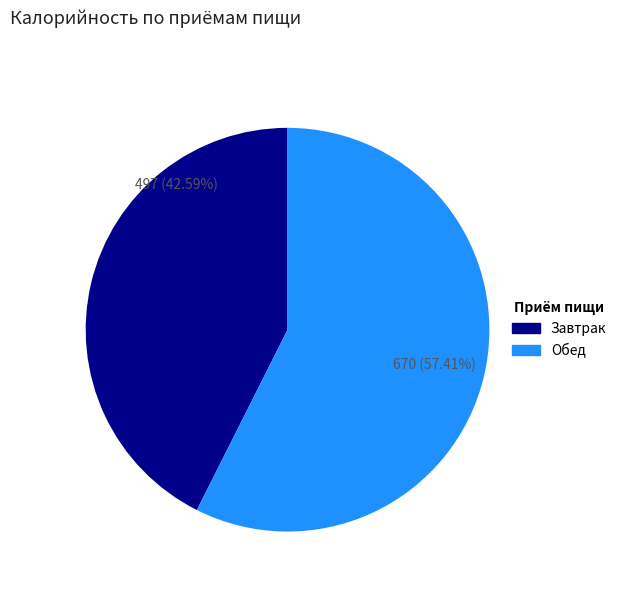

Count the number of slices in the pie.

2